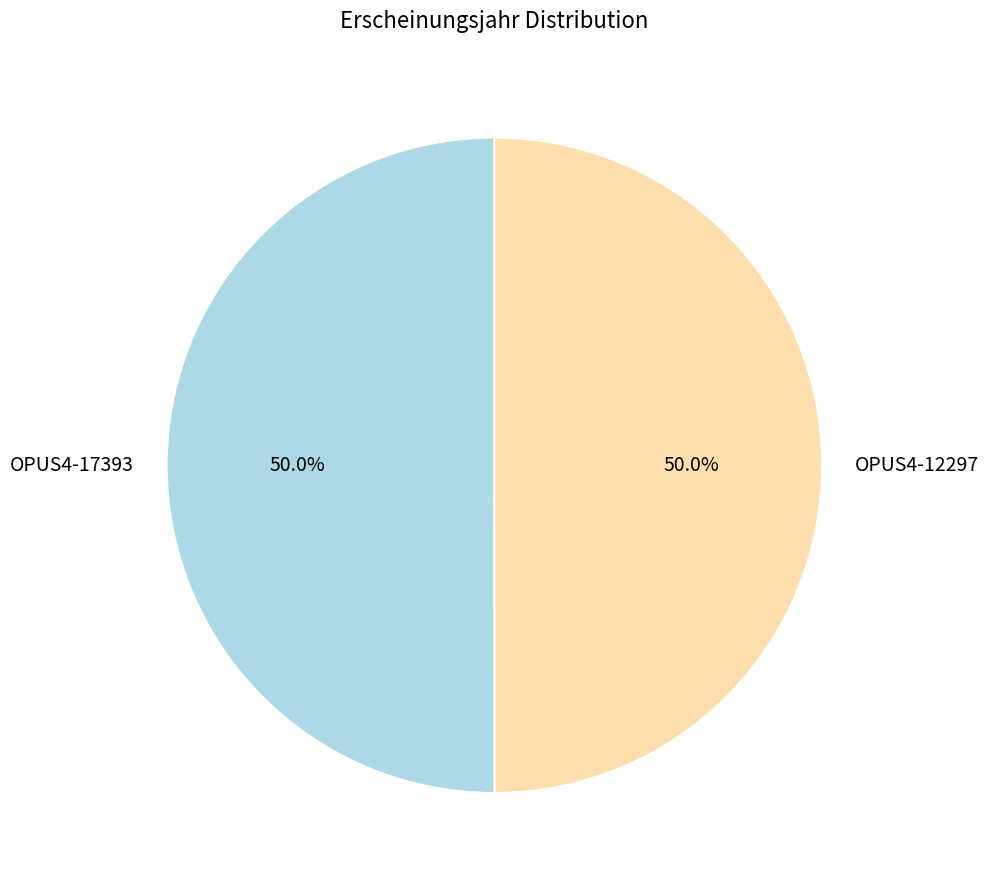

To the nearest percent, what percentage of the pie is OPUS4-12297?

50%